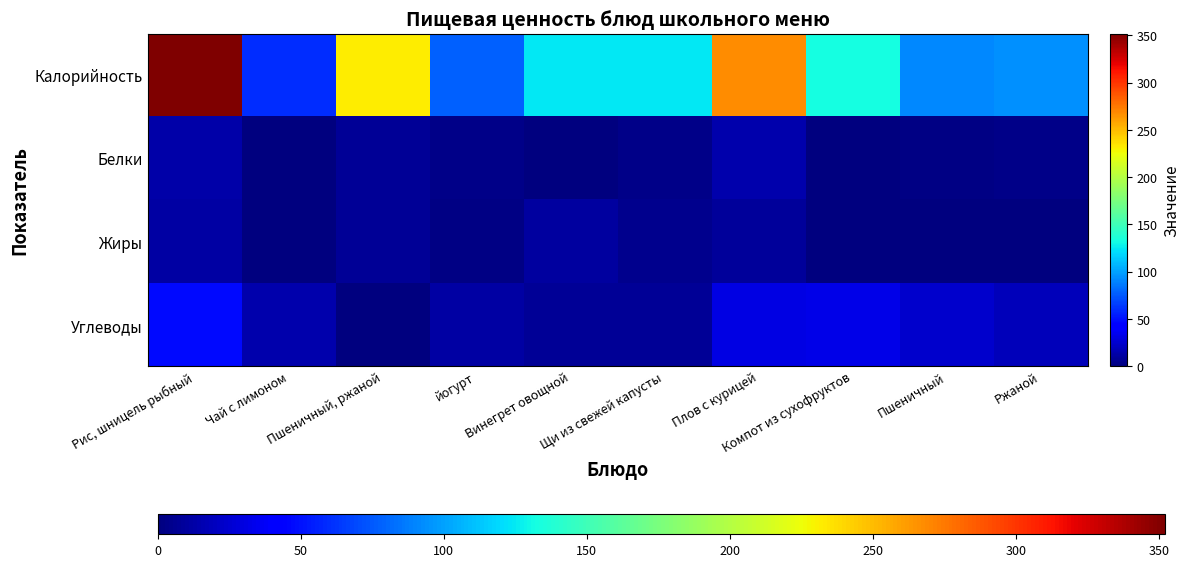

At Пшеничный, list the series in order from largest to smallest.

Калорийность, Углеводы, Белки, Жиры